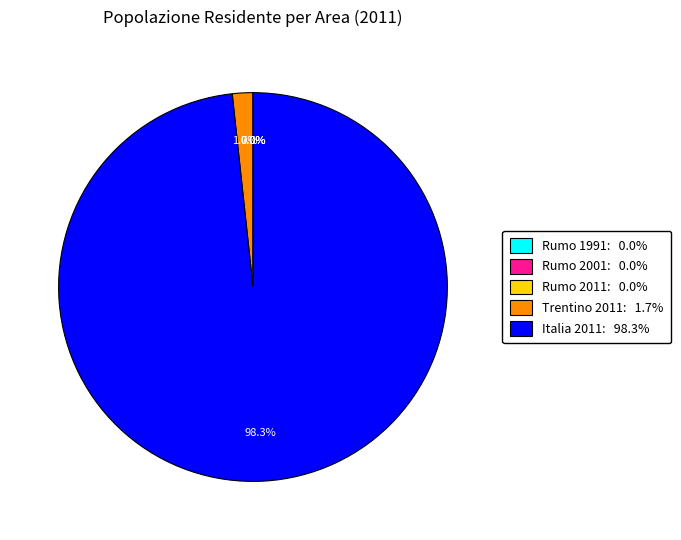

Is there a majority slice in this chart?

Yes